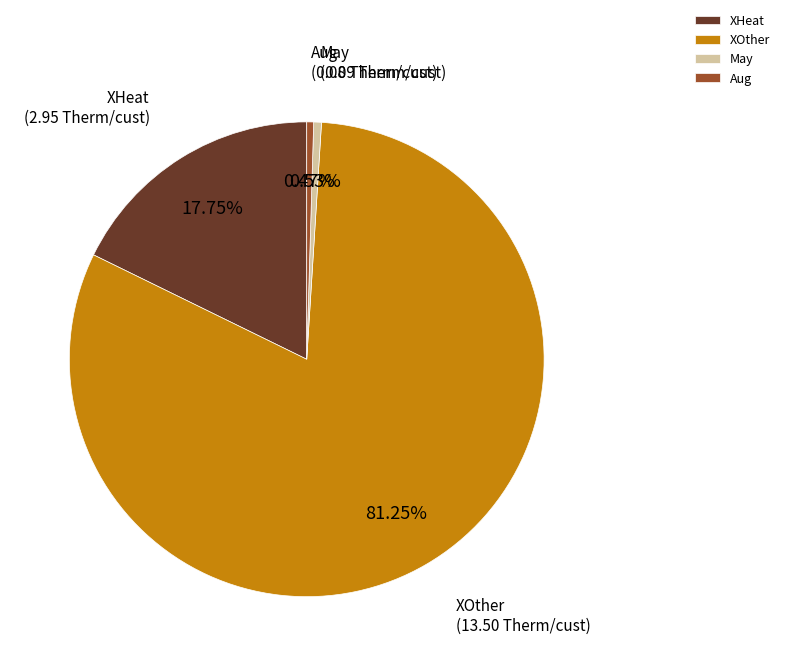

To the nearest percent, what is the combined percentage of XHeat and Aug?

18%